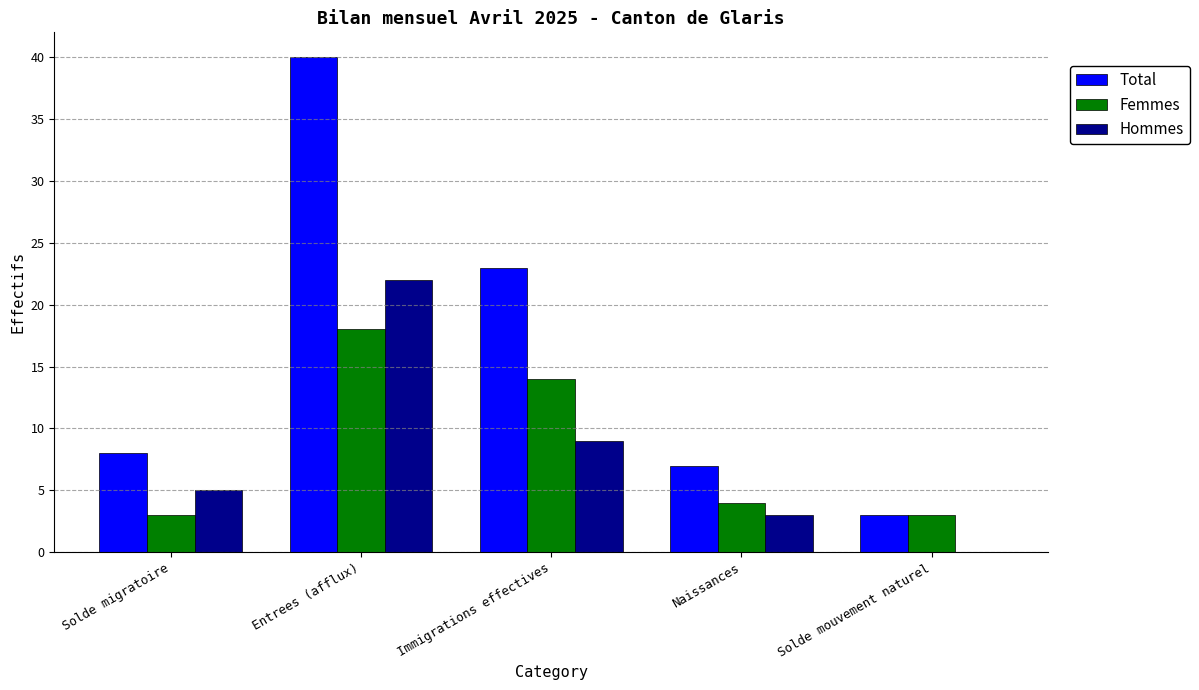

Count the number of data series in this chart.

3